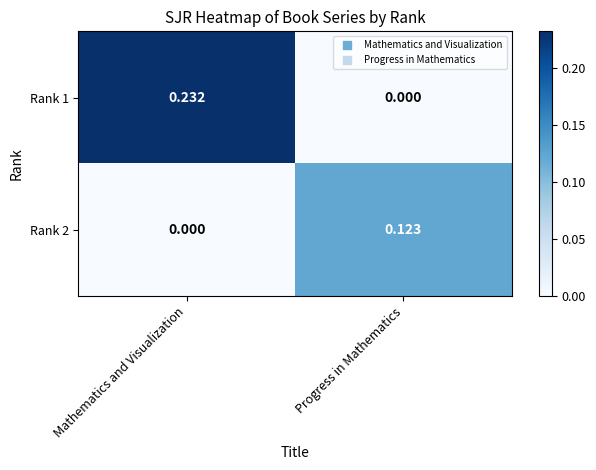

At which label does Rank 2 reach its peak?

Progress in Mathematics